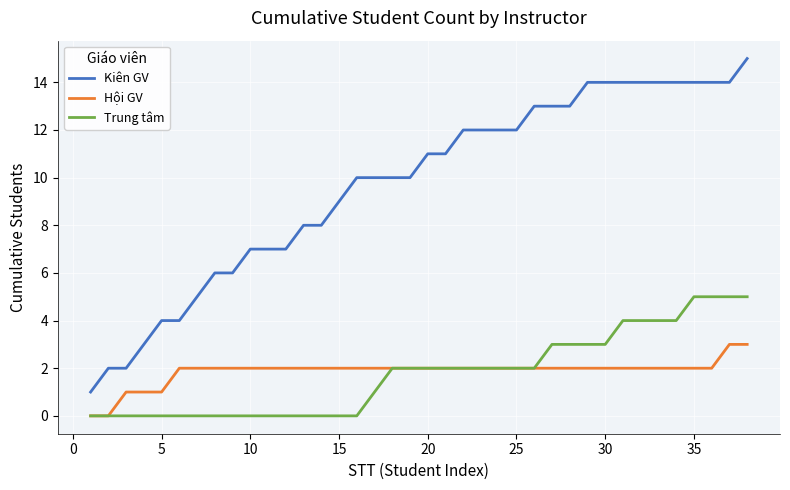

What is the difference between the second highest and second lowest values in the Hội GV series?

3